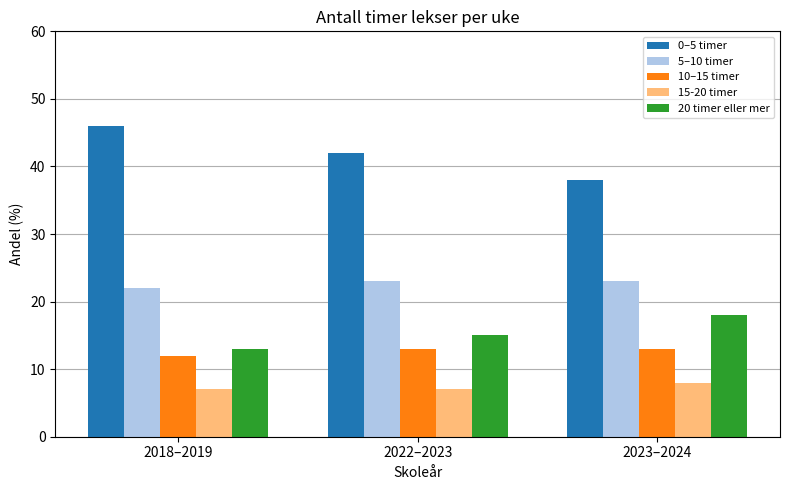

What is the difference between the maximum and minimum values in the 5–10 timer series?

1